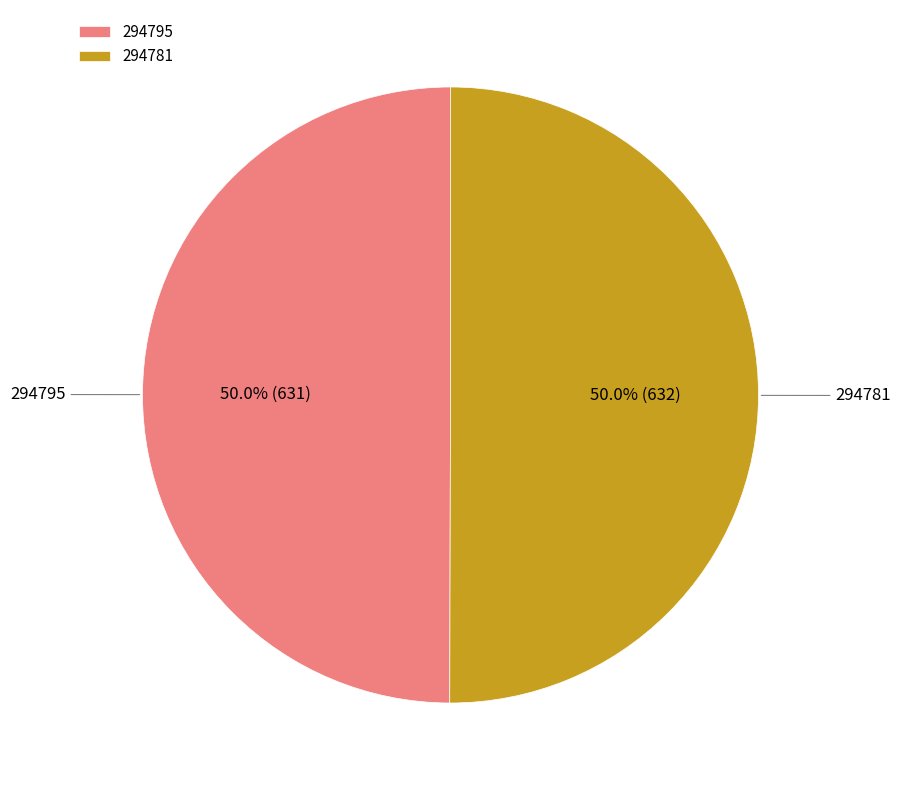

How much of the chart is everything except 294795?

50.0%